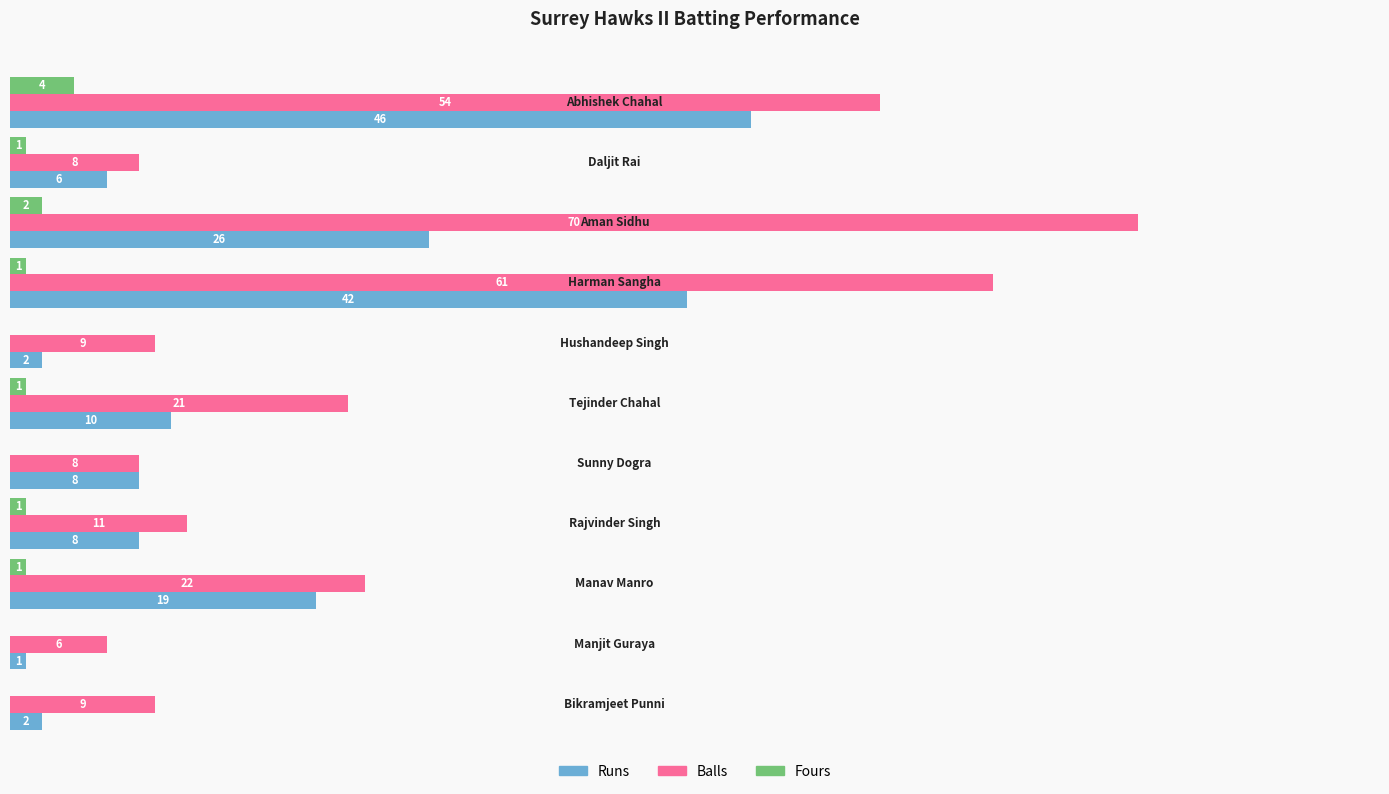

Which series has the largest total across all categories?

Balls